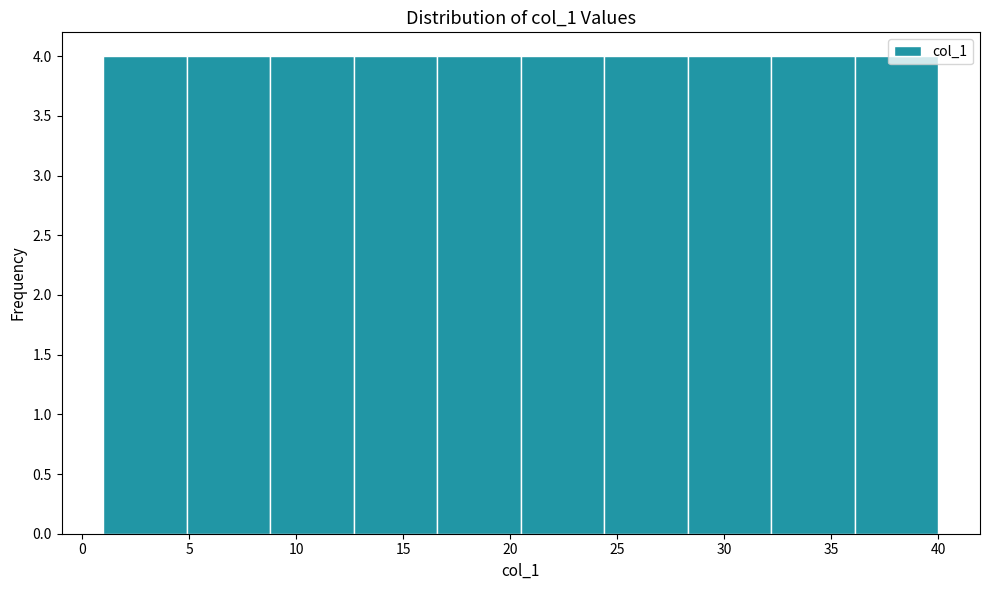

What is the height of the bar covering 16.6 to 20.5 on the x-axis? Neither the bar edges nor the heights are printed on the chart, so give them approximately, as read against the axes.

4